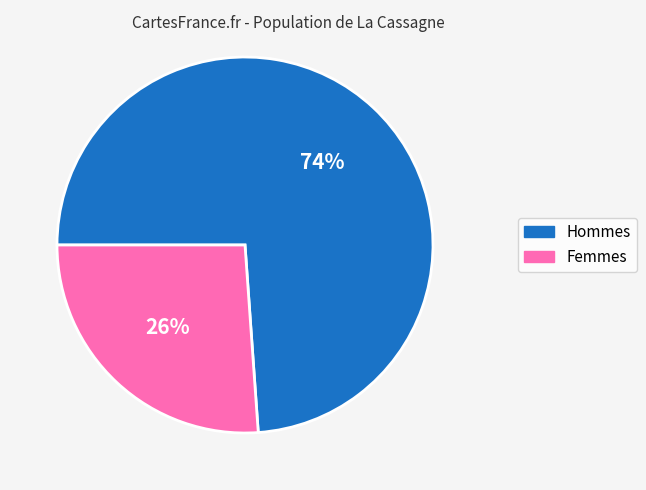

Does any single category account for the majority?

Yes